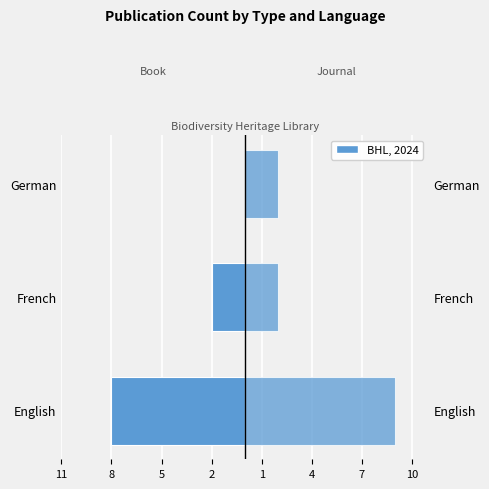

What is the sum of all Journal values?

13